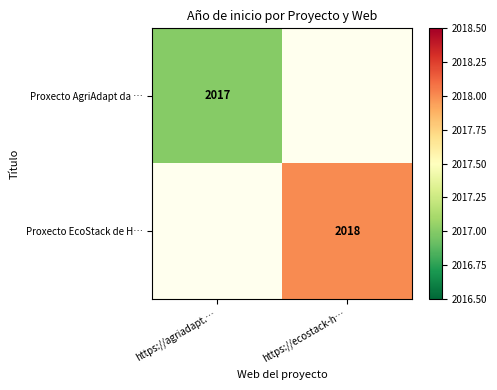

Count the number of data series in this chart.

2